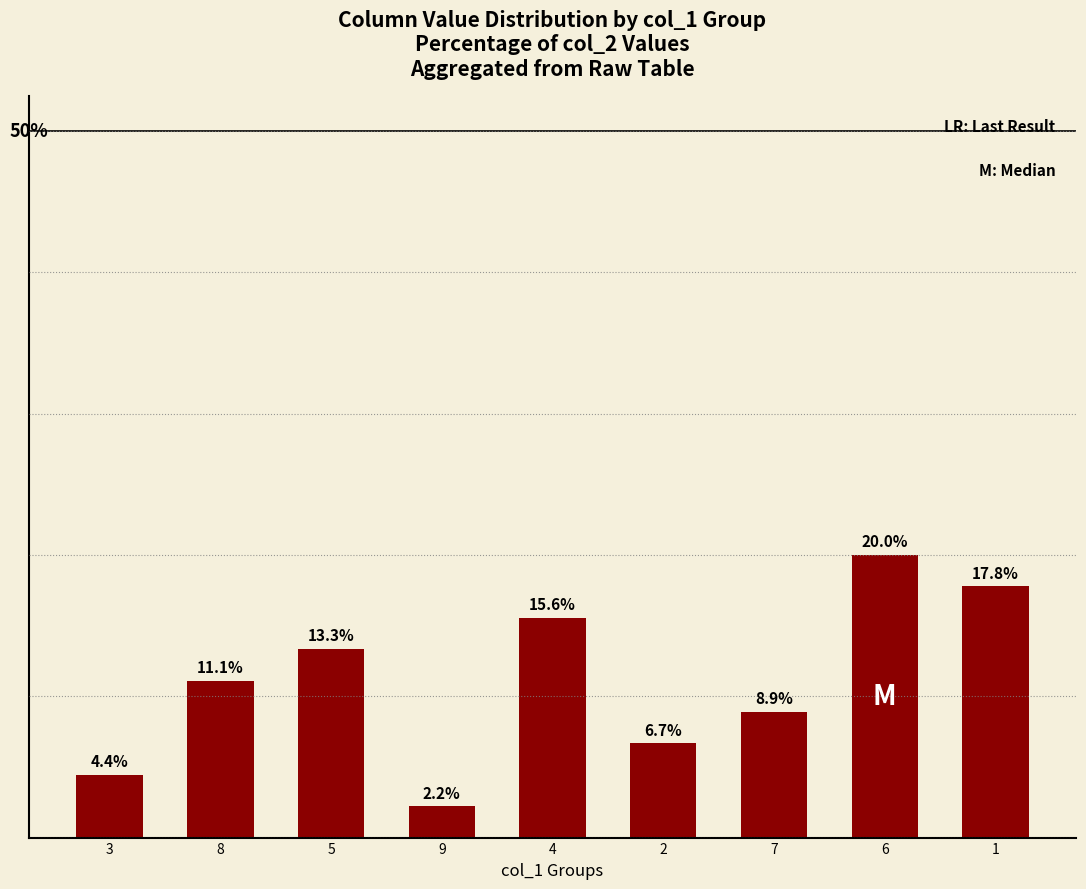

List the labels in order of value, largest first.

6, 1, 4, 5, 8, 7, 2, 3, 9